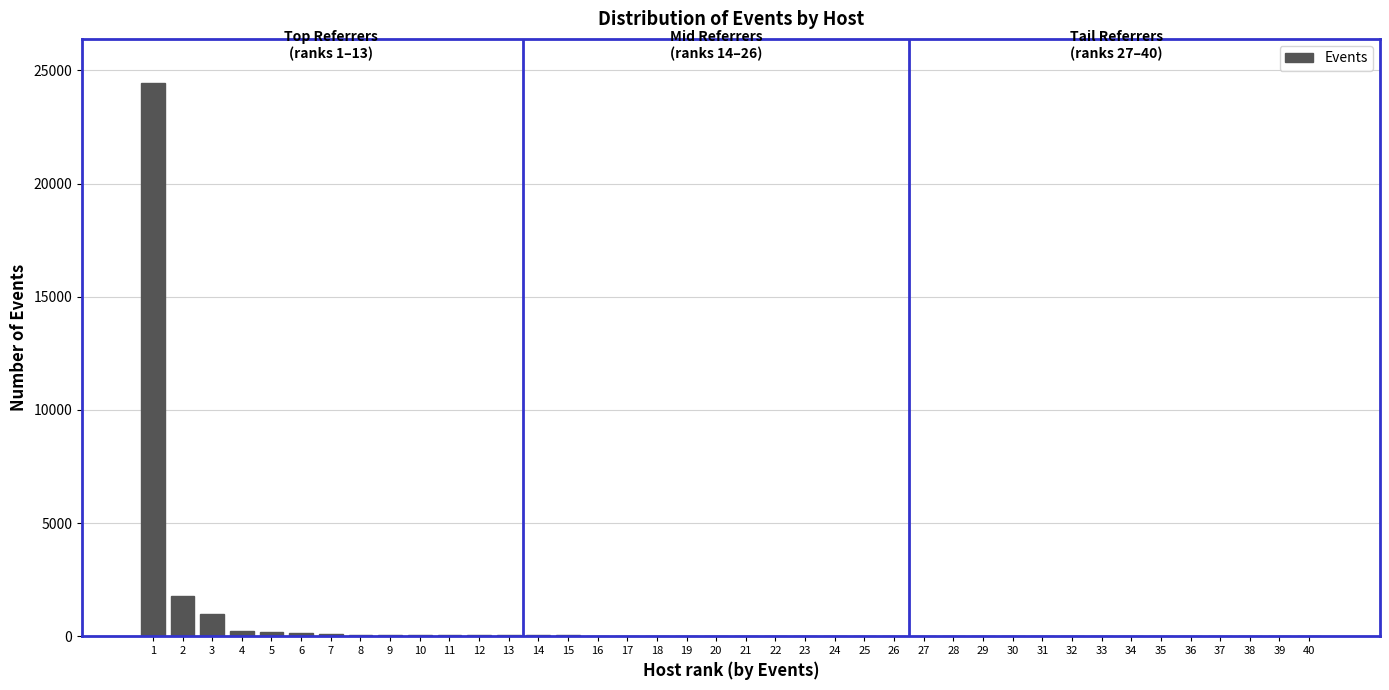

What is the sum of all values?

28620